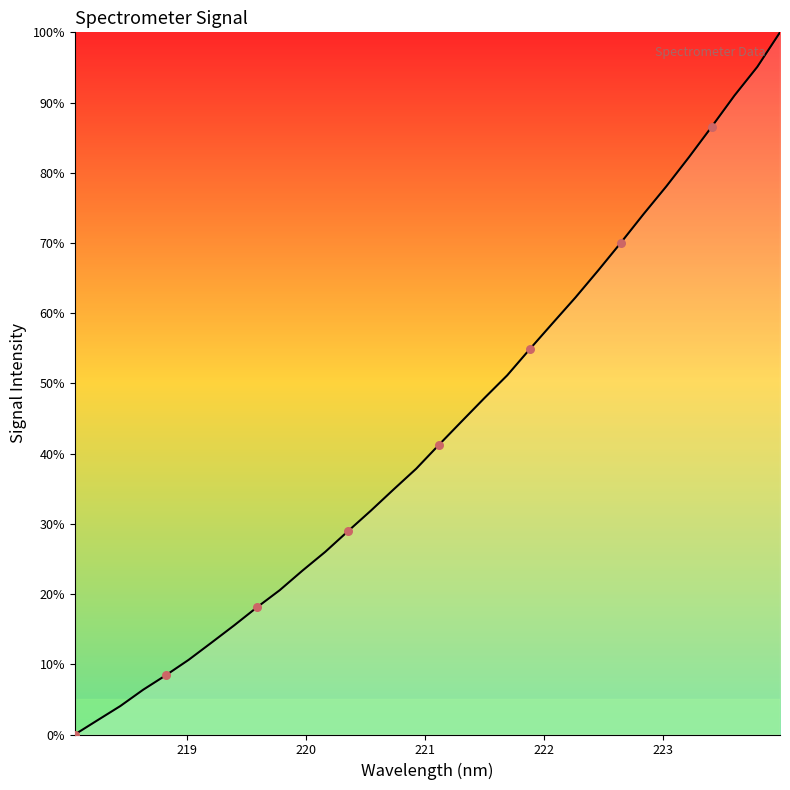

What is the difference between the maximum and minimum values?

100.0